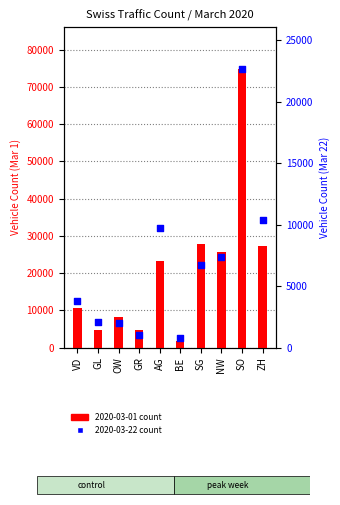

At how many categories does at least one series exceed 66754?

1